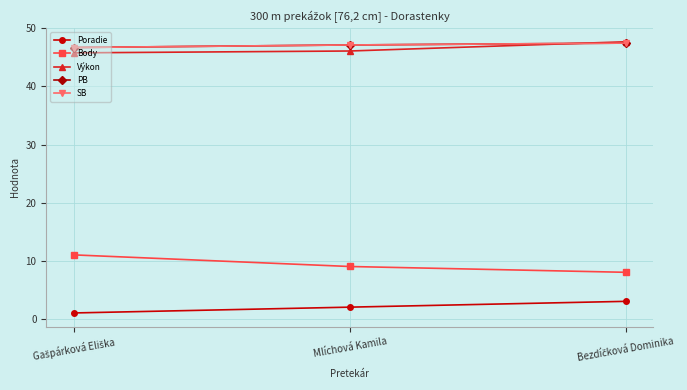

Is it true that Výkon equals 47.7 at Bezdíčková Dominika?

True